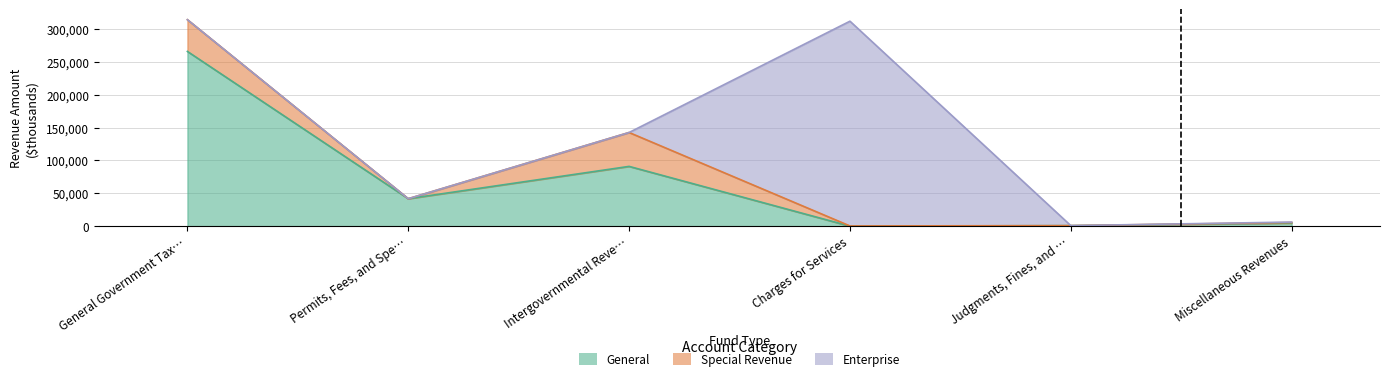

How many interior local peaks does the Special Revenue series have?

1